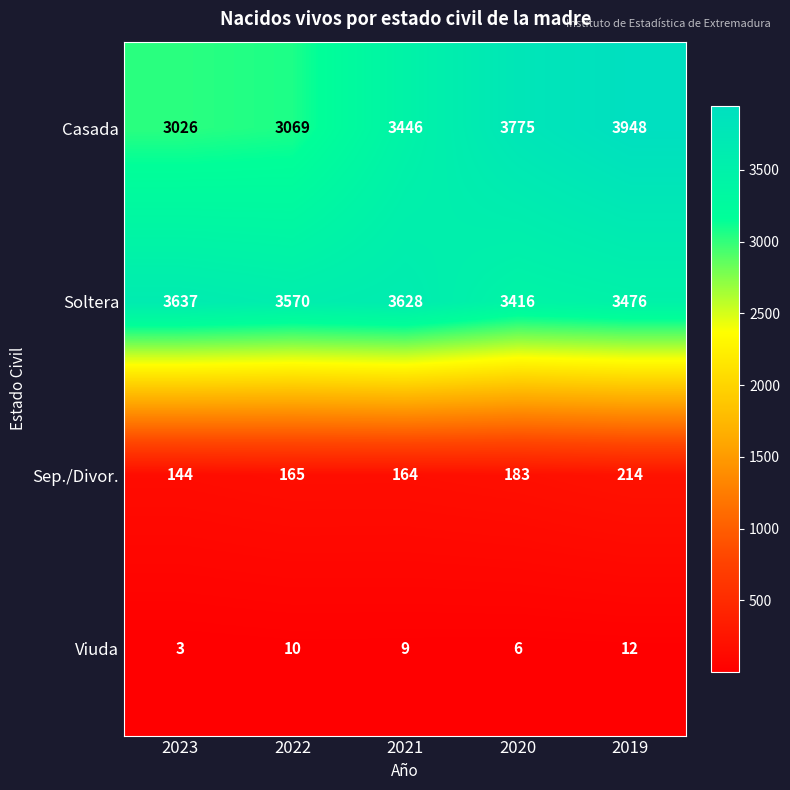

What is the difference between the maximum and second lowest values in the Viuda series?

6